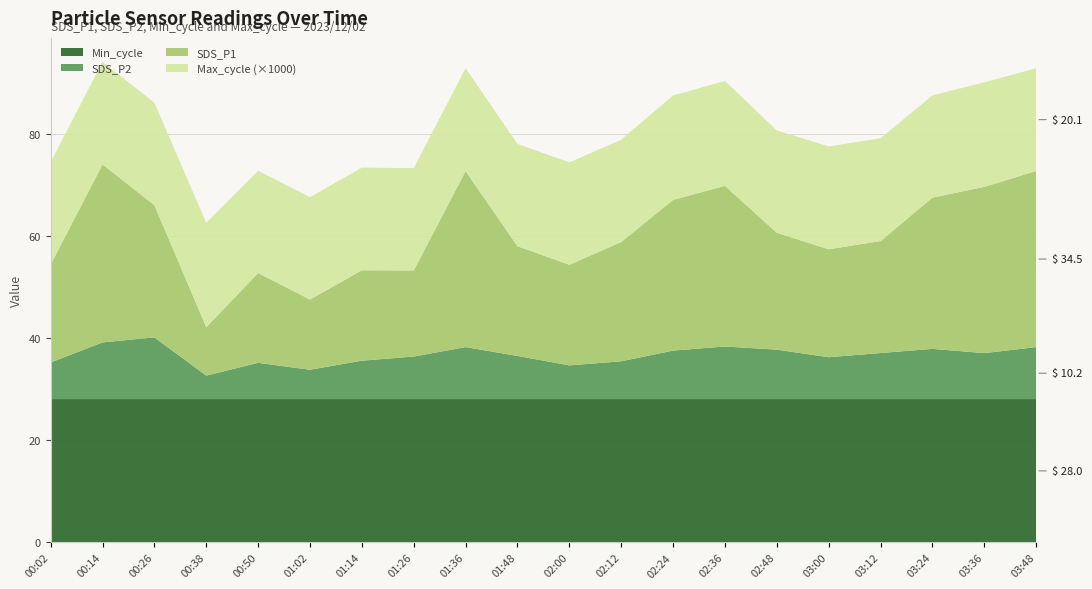

Reading left to right, list all the values displayed in this chart.

SDS_P1: 00:02=19.2	00:14=34.8	00:26=25.9	00:38=9.5	00:50=17.6	01:02=13.8	01:14=17.7	01:26=16.9	01:36=34.5	01:48=21.5	02:00=19.7	02:12=23.4	02:24=29.5	02:36=31.4	02:48=22.9	03:00=21.1	03:12=21.9	03:24=29.6	03:36=32.5	03:48=34.5
SDS_P2: 00:02=7.2	00:14=11.2	00:26=12.1	00:38=4.7	00:50=7.2	01:02=5.8	01:14=7.6	01:26=8.4	01:36=10.2	01:48=8.5	02:00=6.7	02:12=7.5	02:24=9.6	02:36=10.3	02:48=9.7	03:00=8.2	03:12=9.1	03:24=9.9	03:36=9.1	03:48=10.2
Min_cycle: 00:02=28.0	00:14=28.0	00:26=28.0	00:38=28.0	00:50=28.0	01:02=28.0	01:14=28.0	01:26=28.0	01:36=28.0	01:48=28.0	02:00=28.0	02:12=28.0	02:24=28.0	02:36=28.0	02:48=28.0	03:00=28.0	03:12=28.0	03:24=28.0	03:36=28.0	03:48=28.0
Max_cycle: 00:02=20033.0	00:14=20073.0	00:26=20042.0	00:38=20438.0	00:50=20029.0	01:02=20025.0	01:14=20081.0	01:26=20040.0	01:36=20113.0	01:48=20025.0	02:00=20037.0	02:12=20026.0	02:24=20438.0	02:36=20513.0	02:48=20034.0	03:00=20137.0	03:12=20121.0	03:24=20022.0	03:36=20450.0	03:48=20113.0